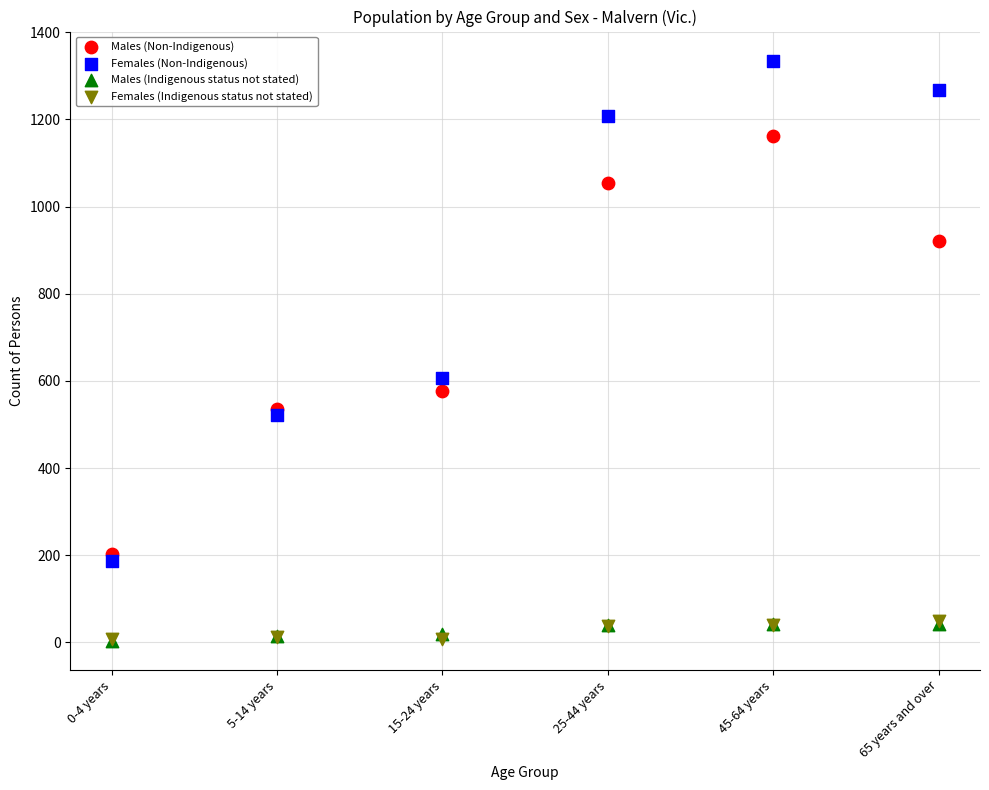

Which series contains the highest Y value?

Females (Non-Indigenous)